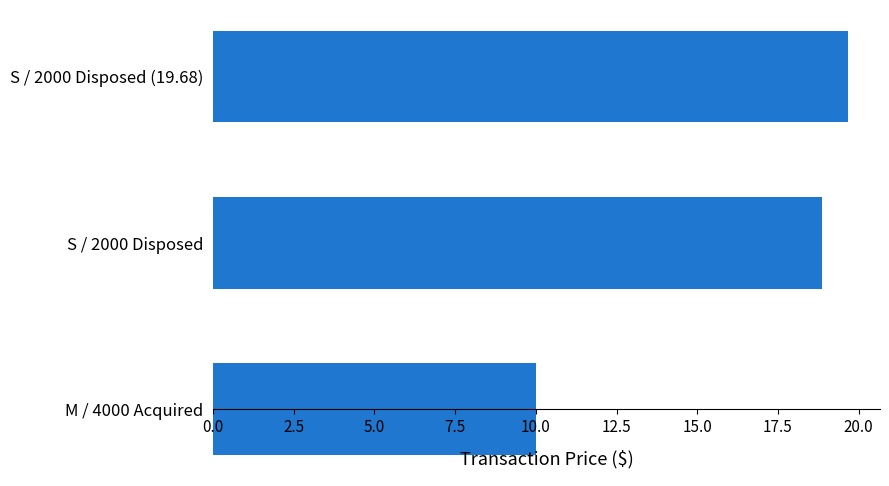

What is the ratio of the value at S / 2000 Disposed to the value at M / 4000 Acquired?

1.9